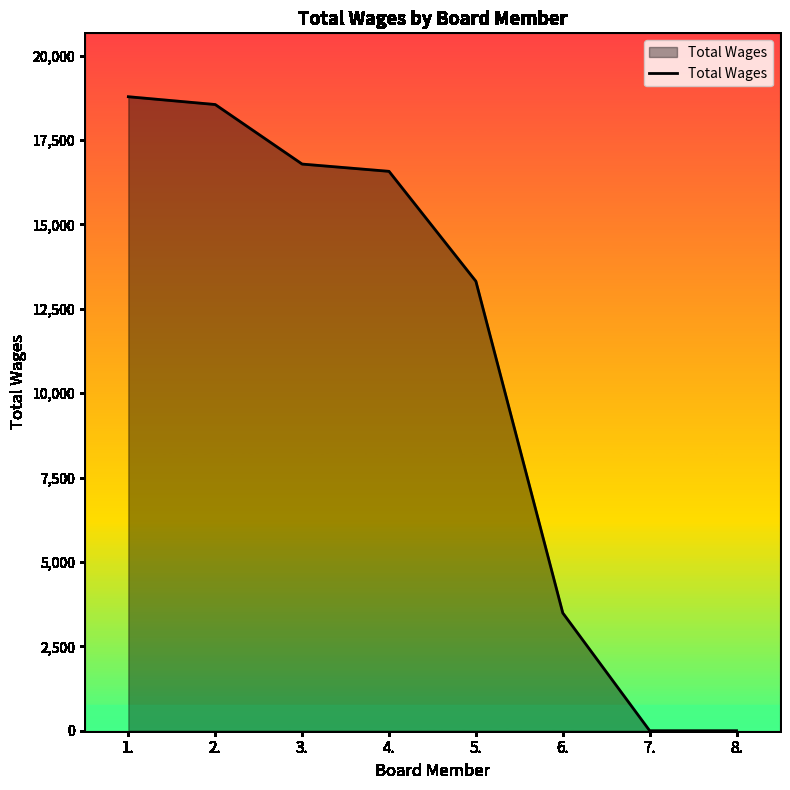

What is the difference between the values at 5. and 1.?

5467